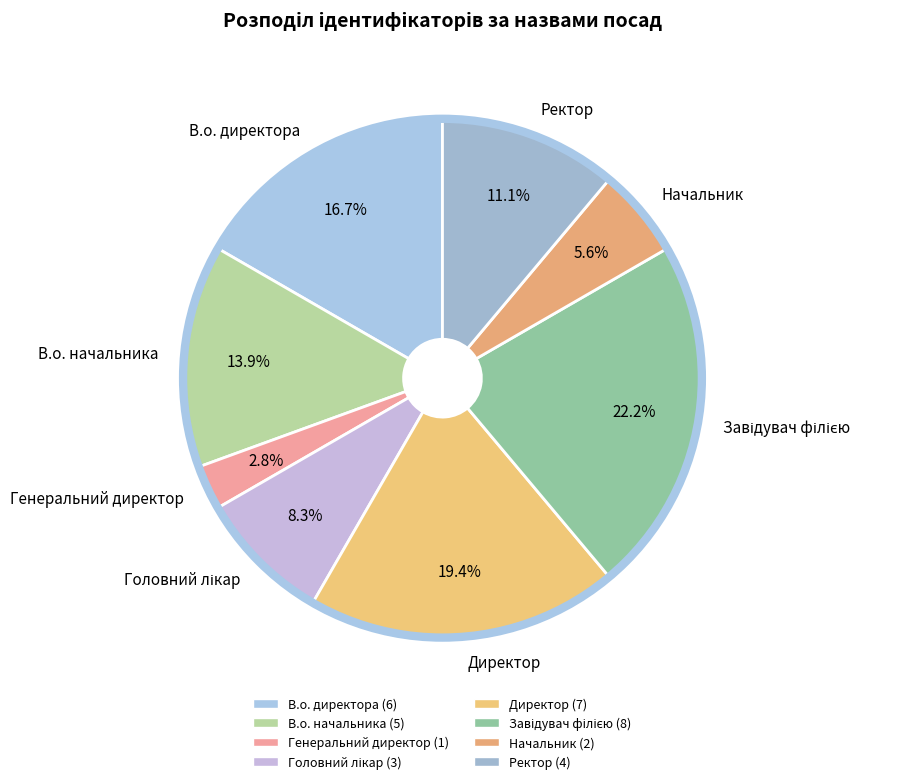

Combined, what portion of the pie is Начальник and Ректор?

16.7%